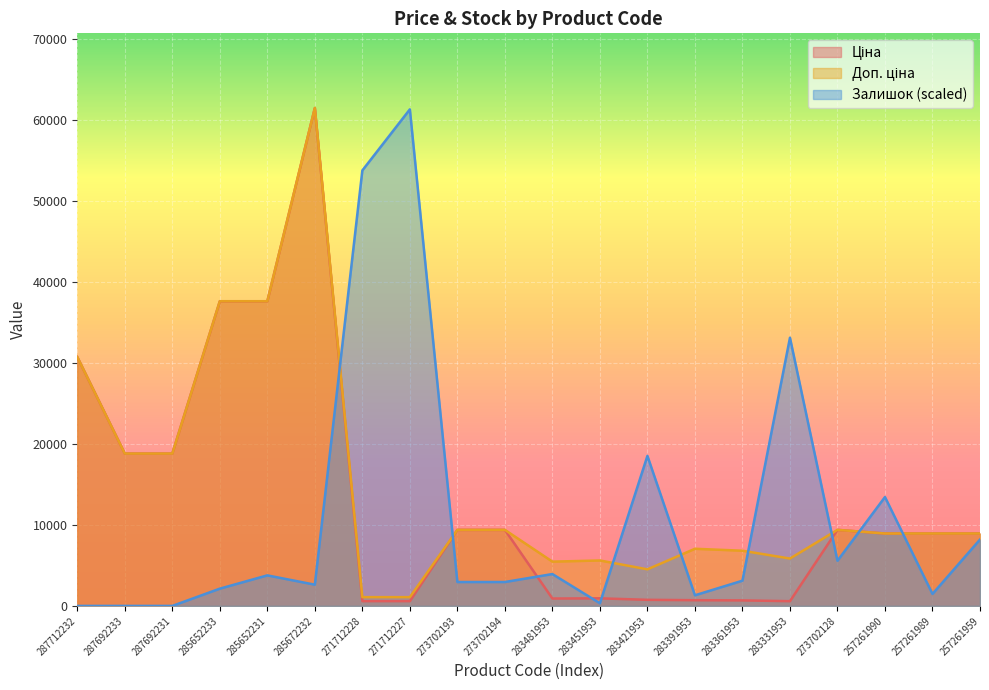

What is the highest value of the Залишок (scaled) series?

61270.4